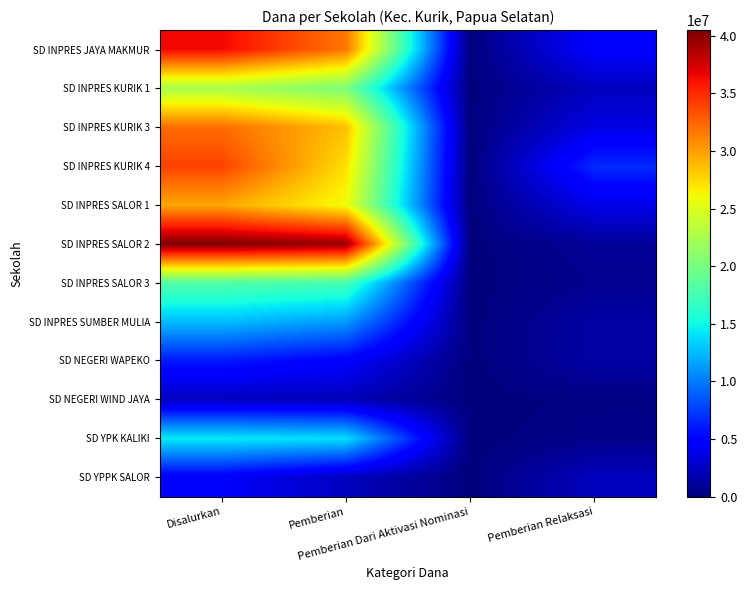

How many series are shown in this chart?

12